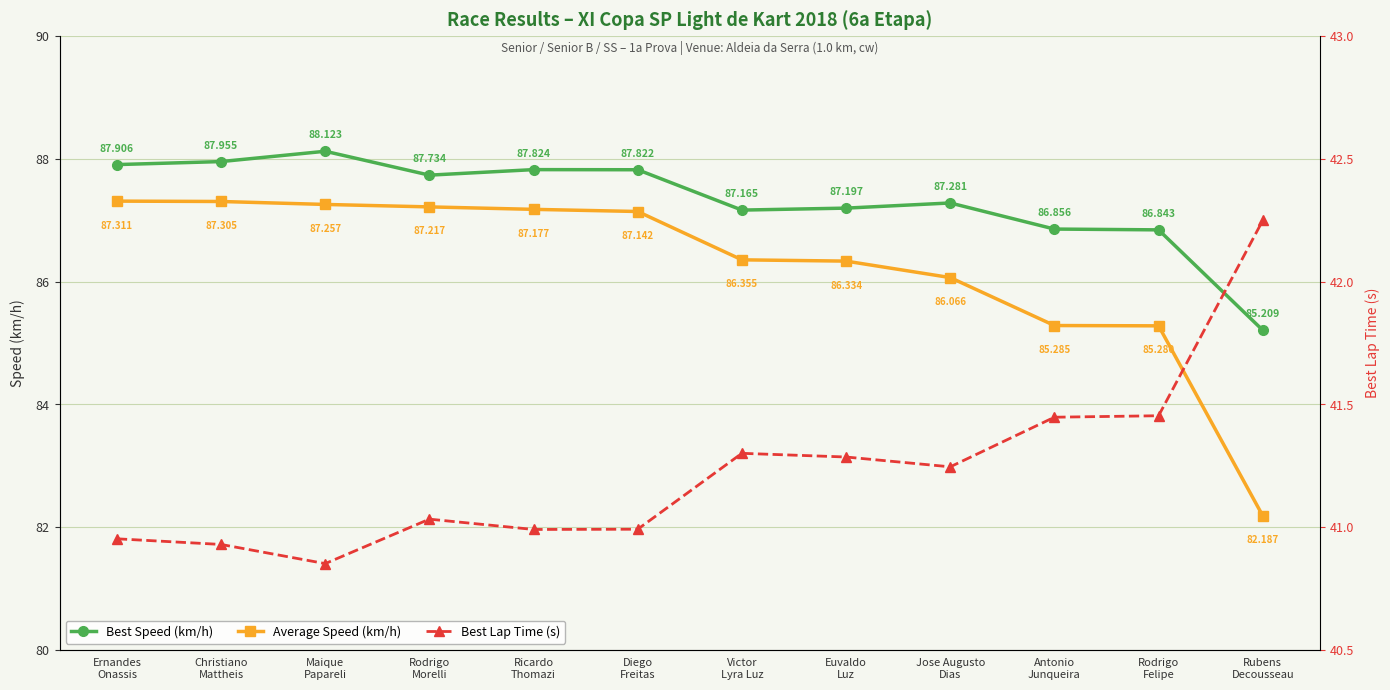

What is the lowest value of the Best Lap Time (s) series?

40.9